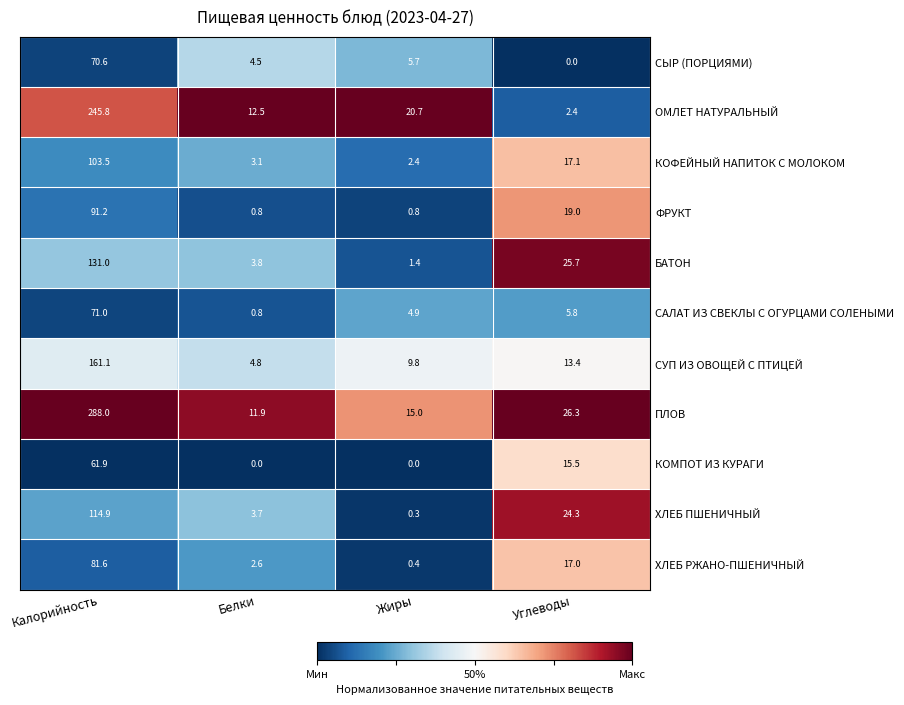

Read the ПЛОВ value at Белки.

11.9